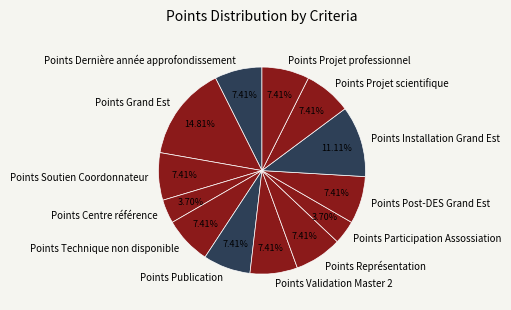

How many slices are in this pie chart?

13